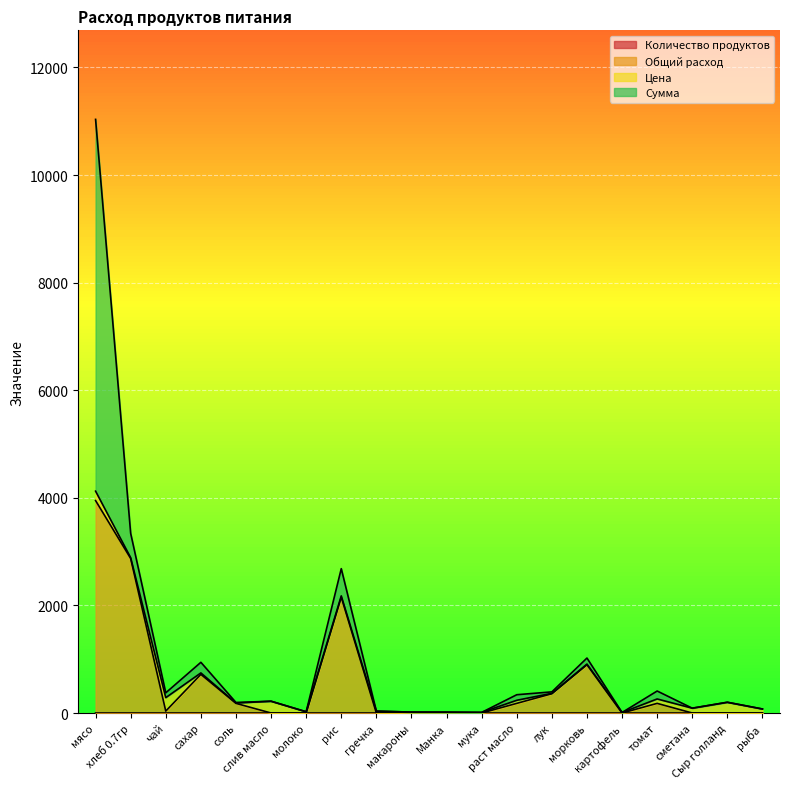

Does the chart display data point markers on the line(s)?

No